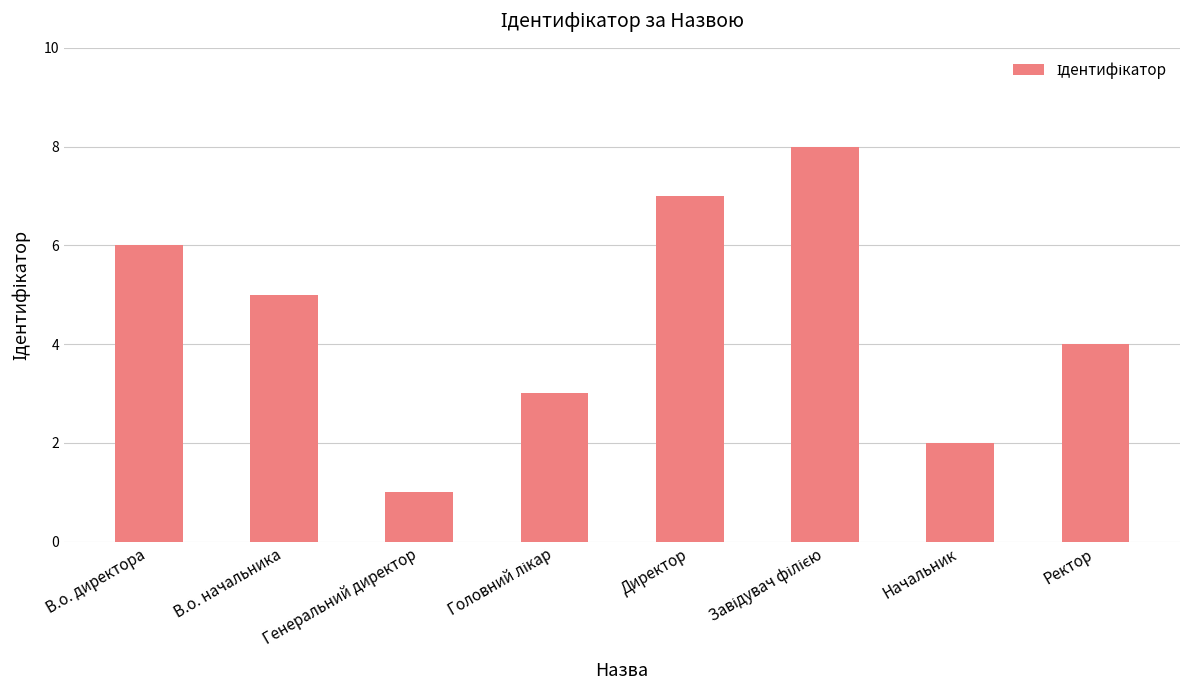

What is the sum of the values at В.о. начальника and Начальник?

7